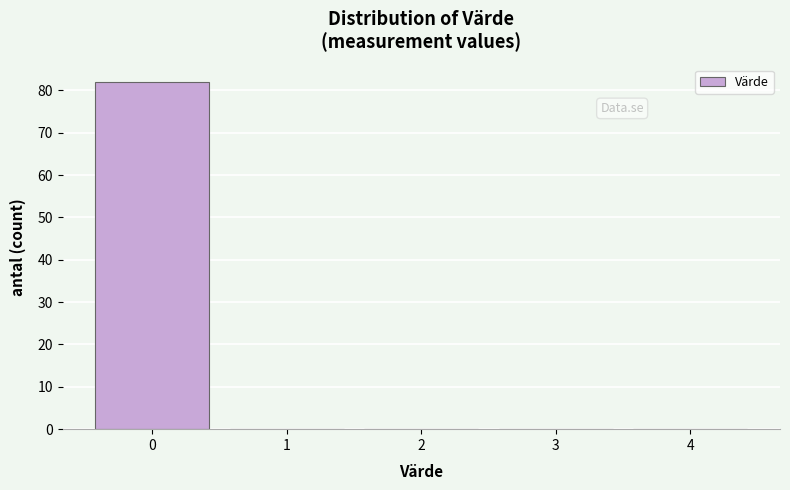

Which range on the x-axis has the tallest bar?

-0.5 to 0.5